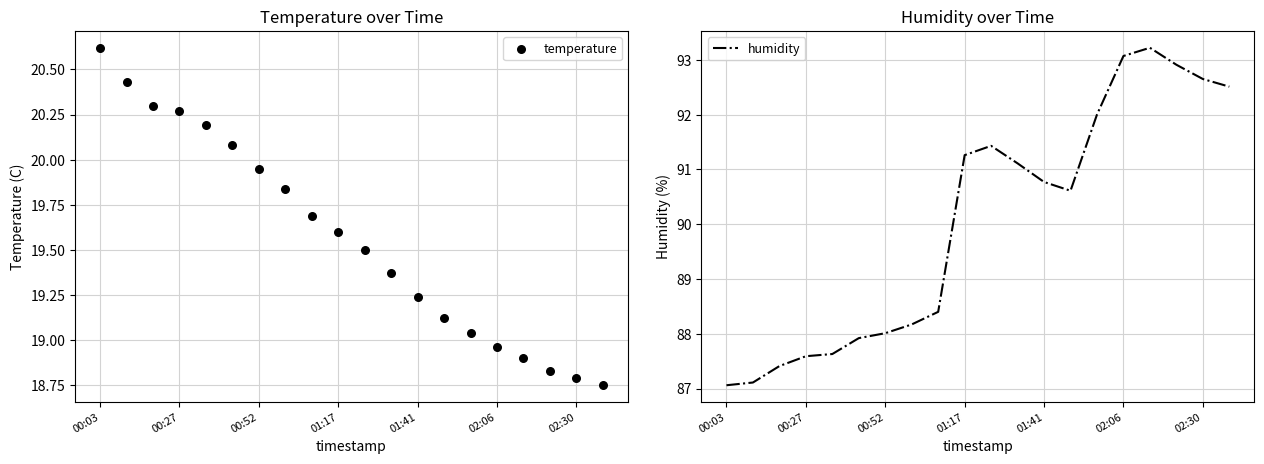

Which series reaches the maximum Y coordinate?

humidity